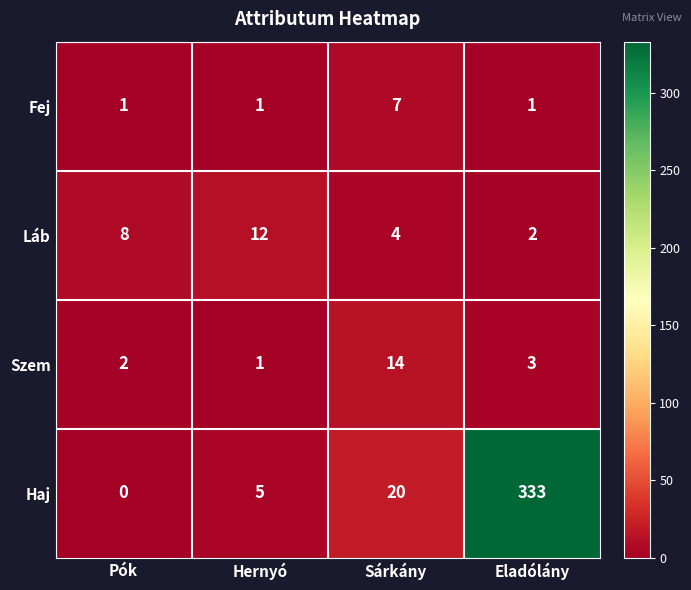

Is it true that Fej equals 1 at Hernyó?

True